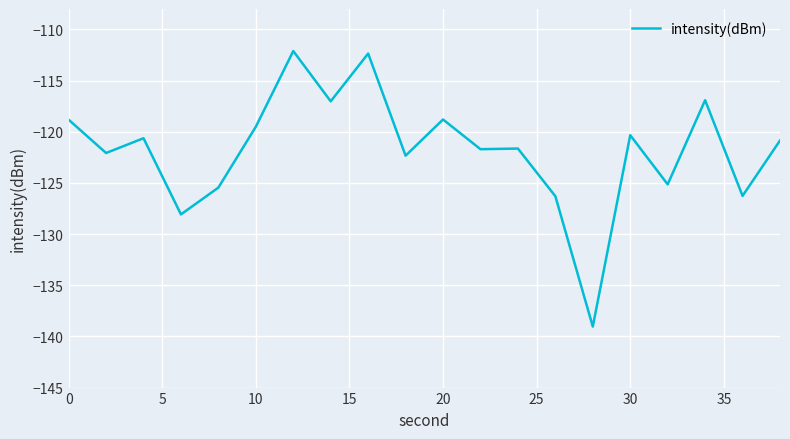

What is the greatest value displayed?

-112.1